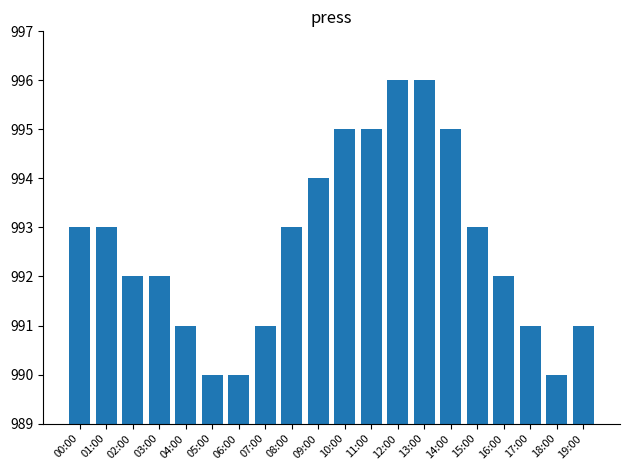

What is the average value?

993